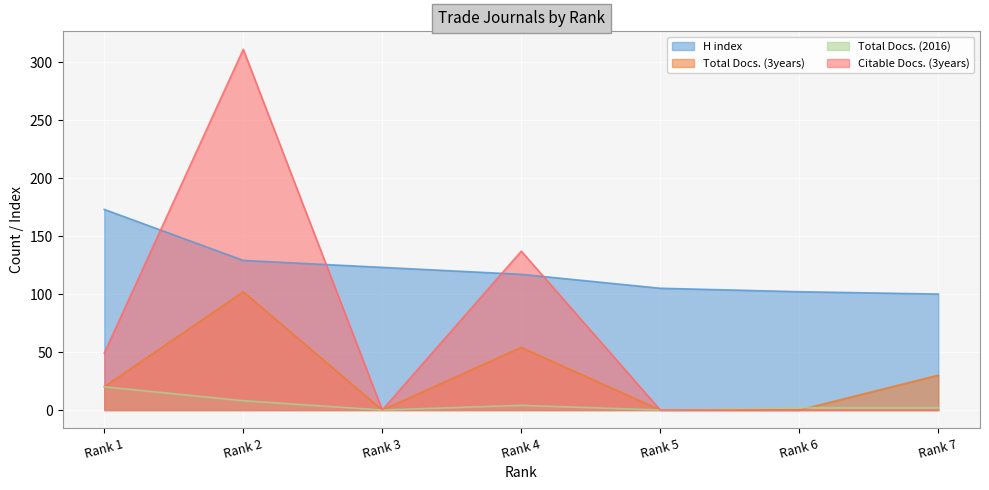

At how many categories does at least one series exceed 124?

3